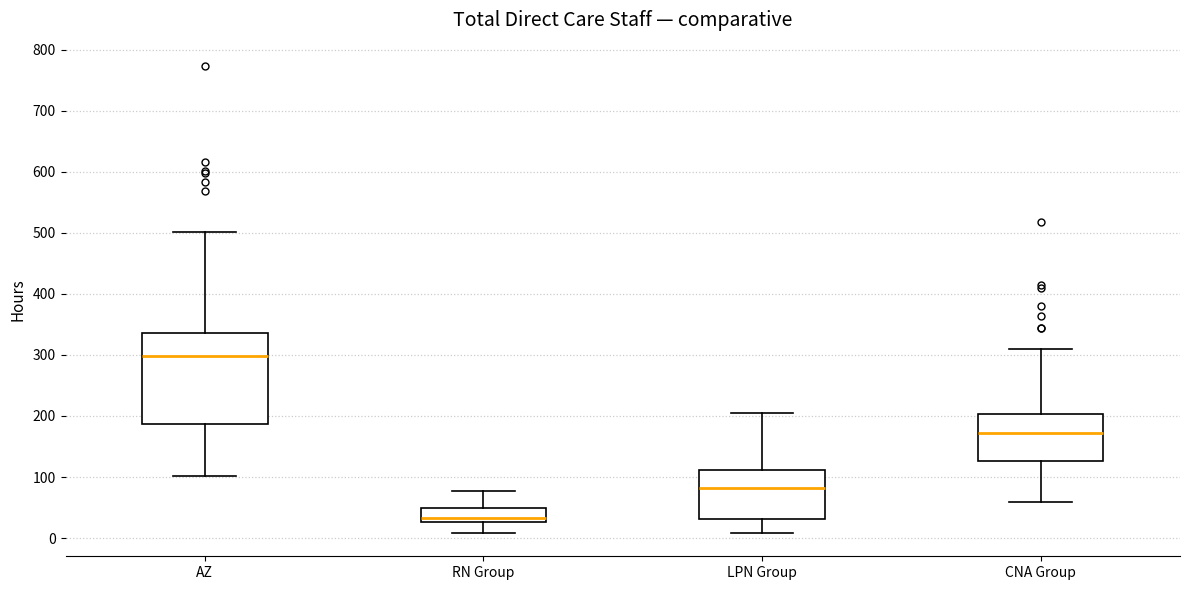

Where does the lower whisker of the box for AZ end on the y-axis? The values are not printed on the chart, so give them approximately, as read against the axis.

100